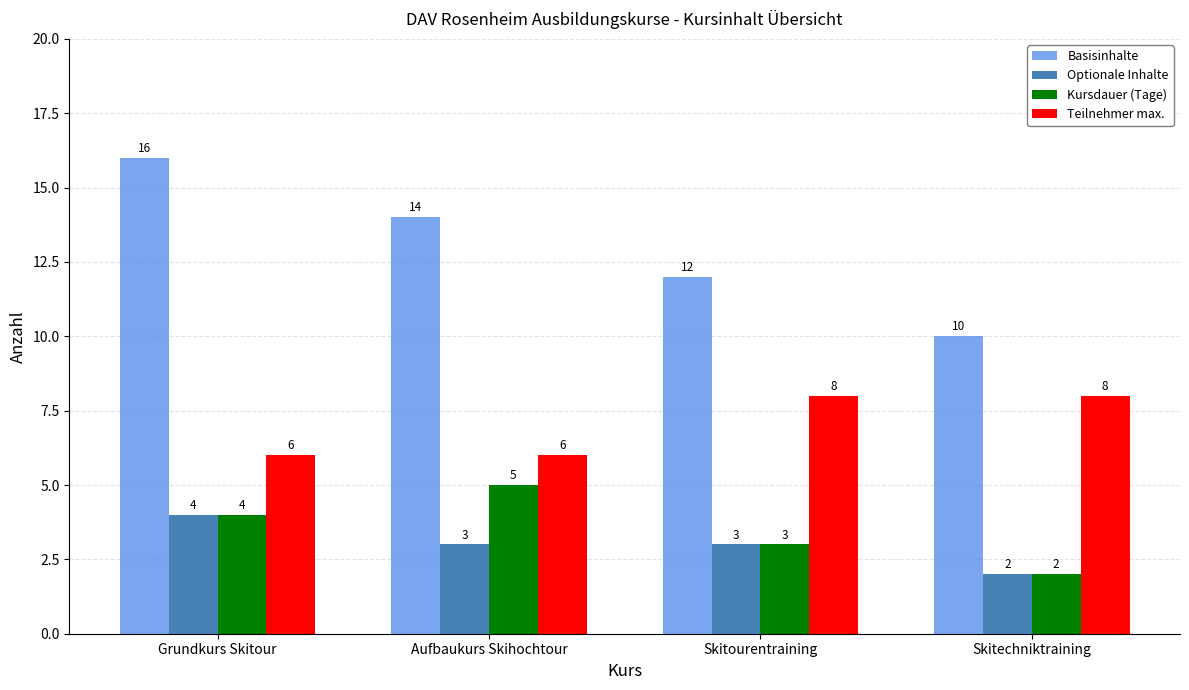

Are the bars horizontal?

No